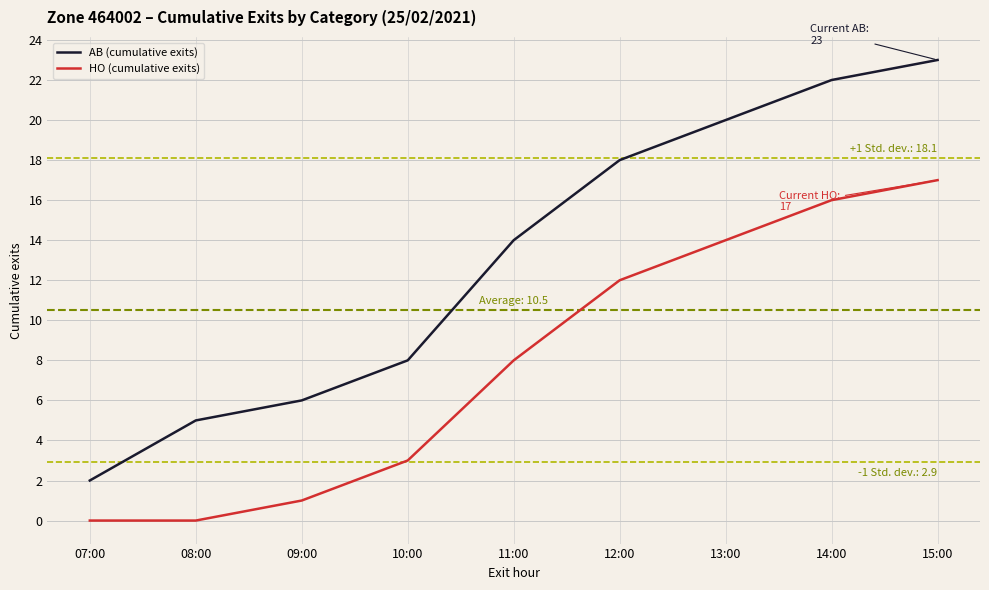

At which category is the sum across all series the highest?

15:00